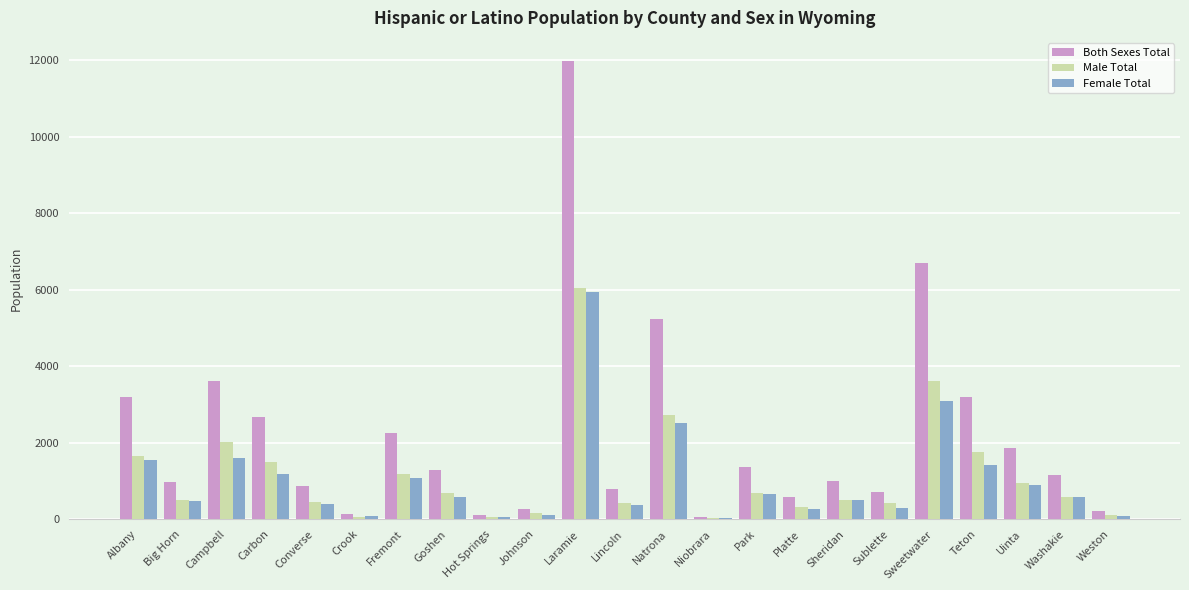

What is the sum of all Male Total values?

26434